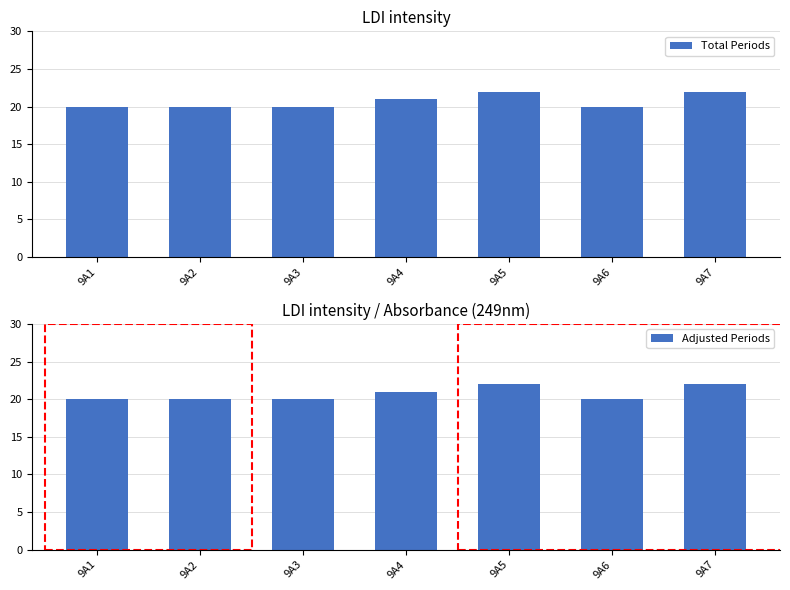

Which category has the highest value across all series?

9A5